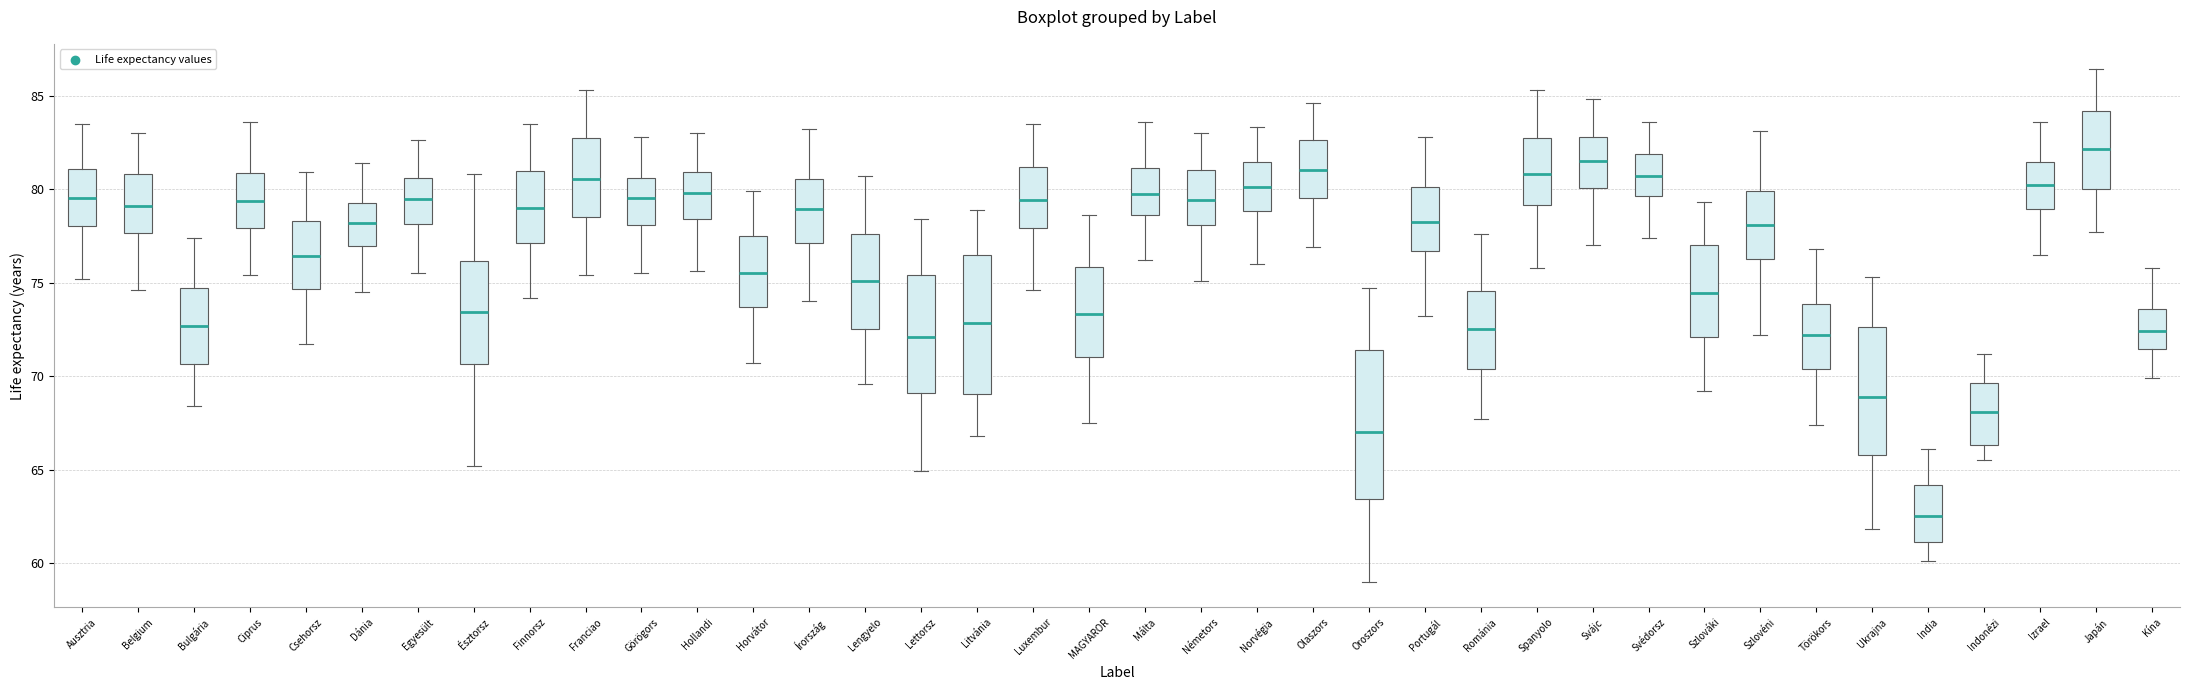

Where is the lower edge of the box for Görögors on the y-axis? The values are not printed on the chart, so give them approximately, as read against the axis.

78.0